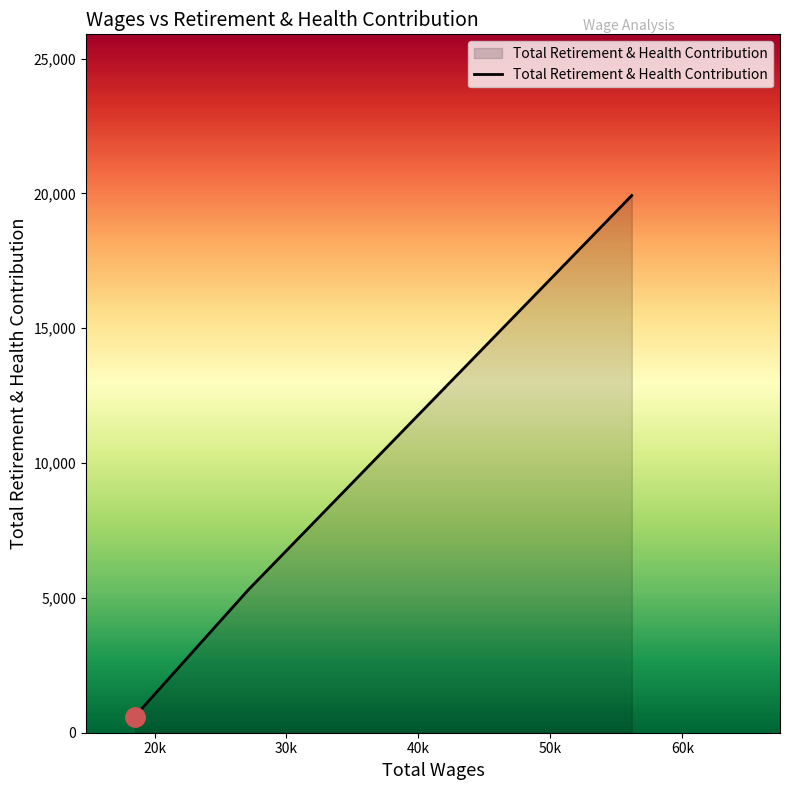

What is the maximum value shown in the chart?

19924